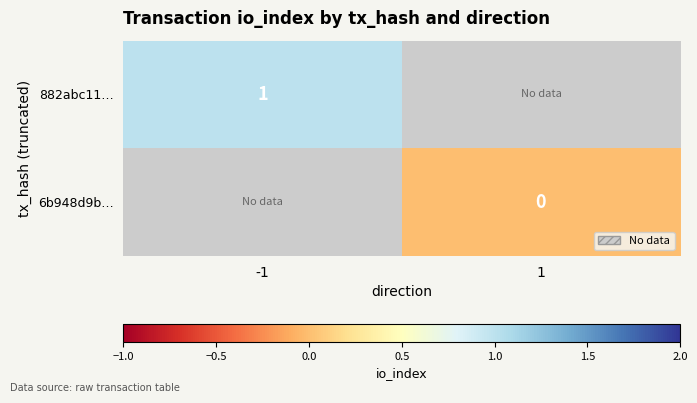

The 882abc11… series shows 0.3 at -1. True or false?

False